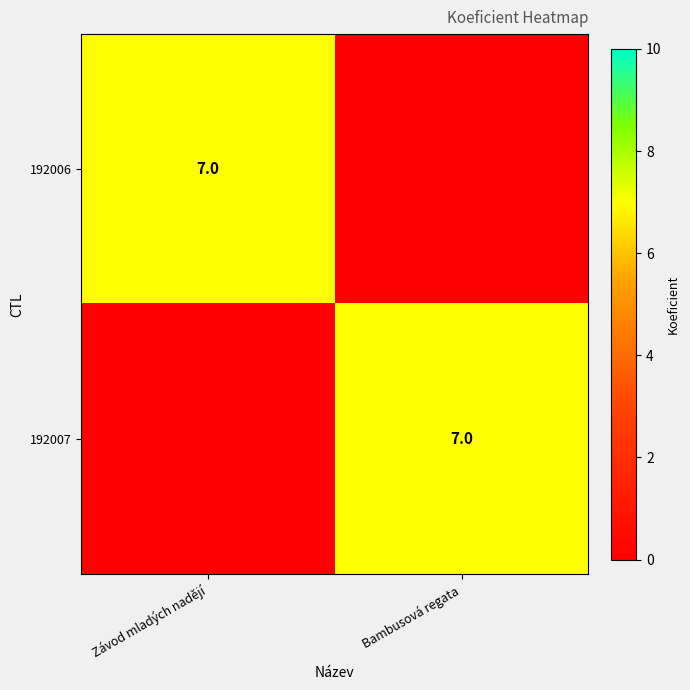

True or false: 192007 has a value of 11 at Bambusová regata.

False